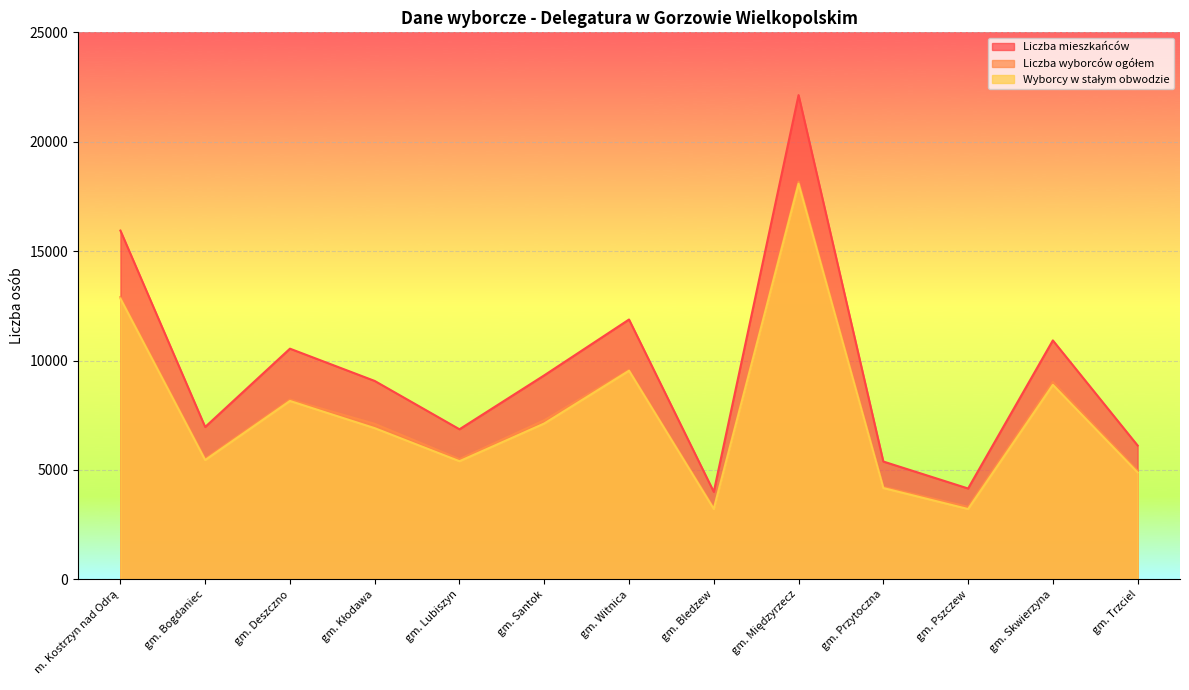

What is the maximum value shown in the chart?

22132